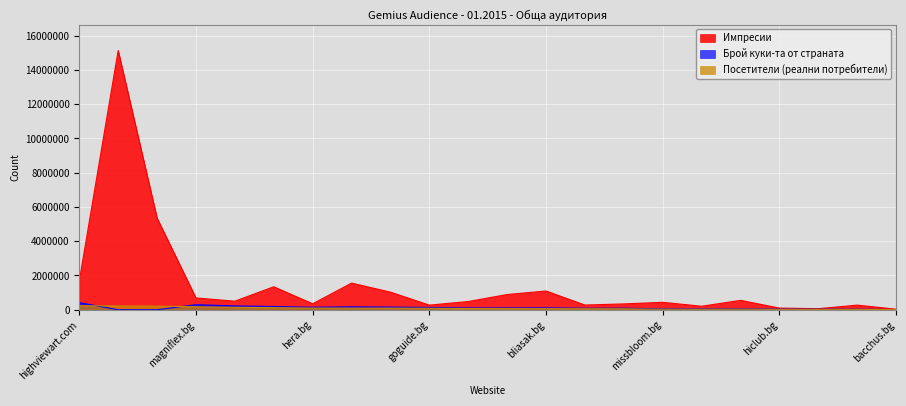

What is the difference between the Импресии values at playboy.bg and sofialive.bg?

277294